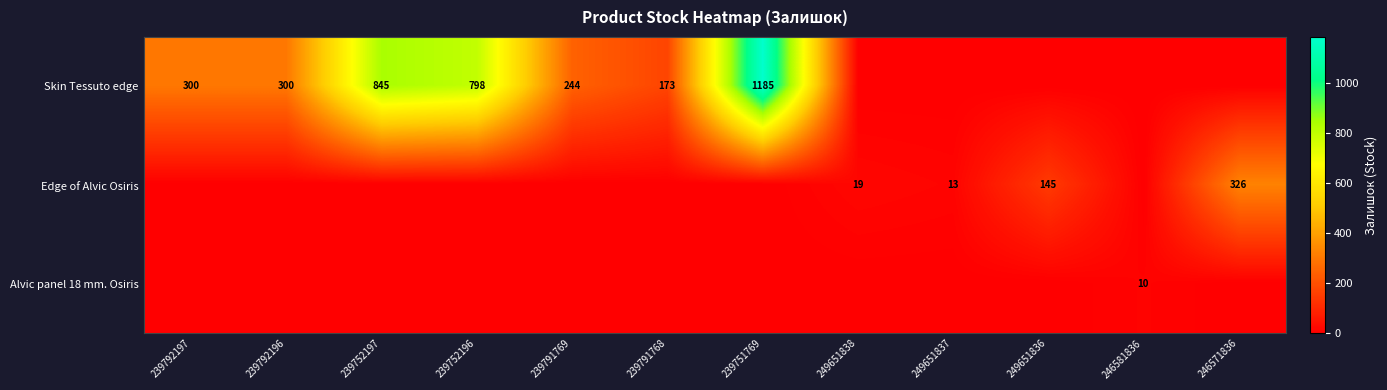

The value of Edge of Alvic Osiris at 249651838 is 19. True or false?

True